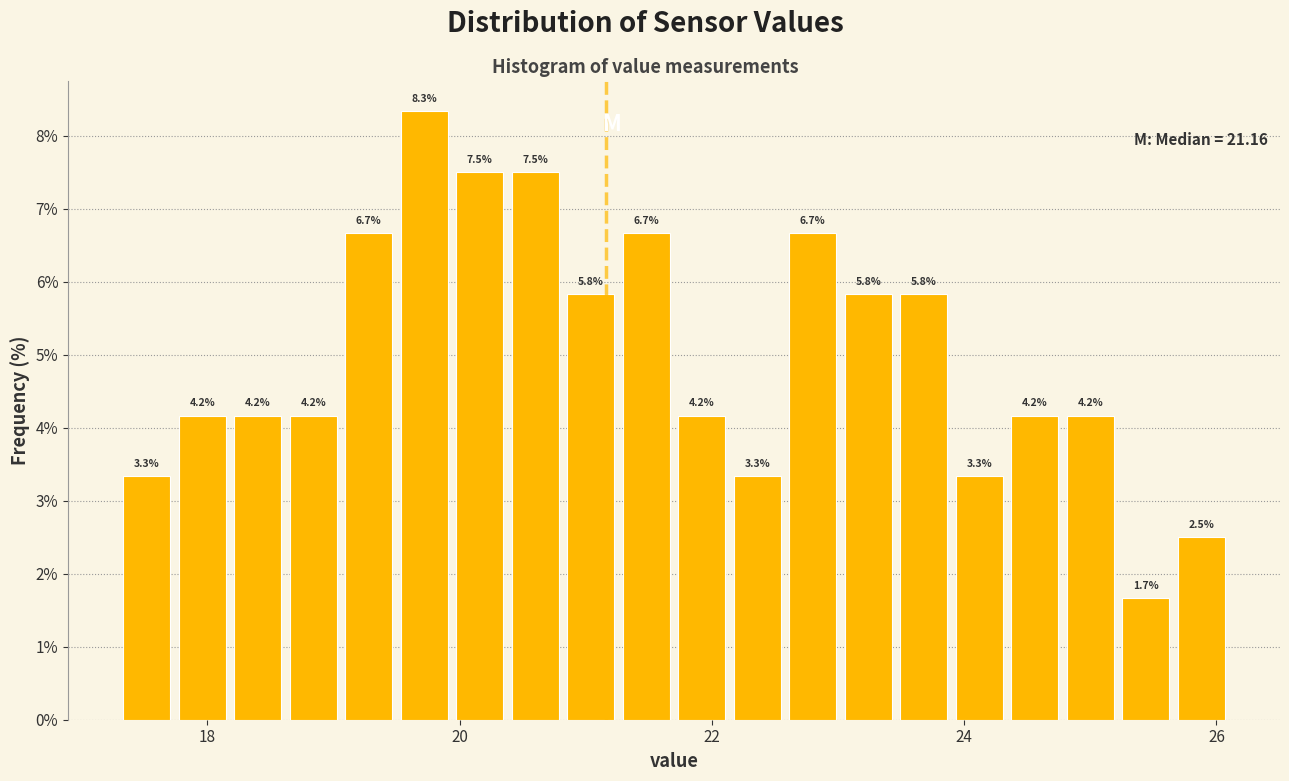

Read against the x-axis, roughly where is the centre of the tallest bar?

19.8